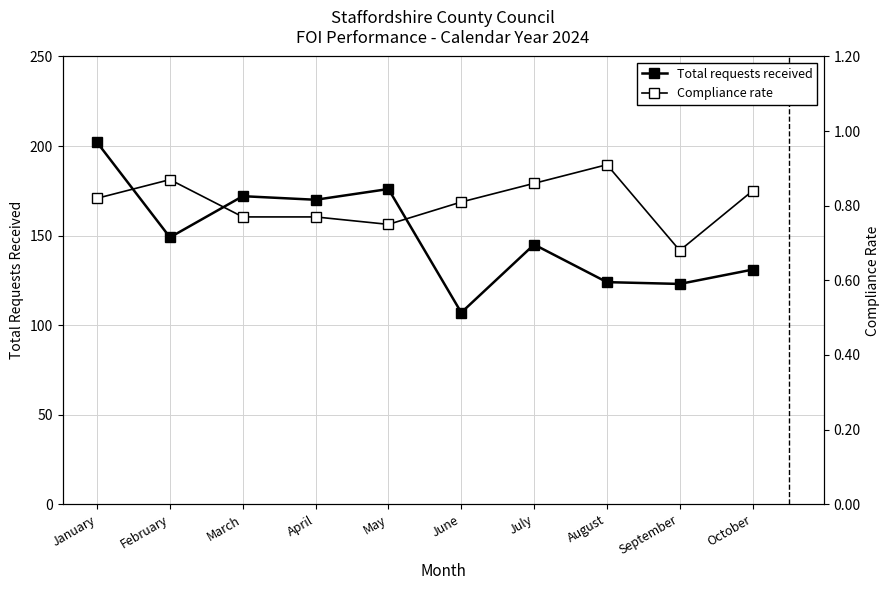

What is the difference between the Total requests received values at January and June?

95.0